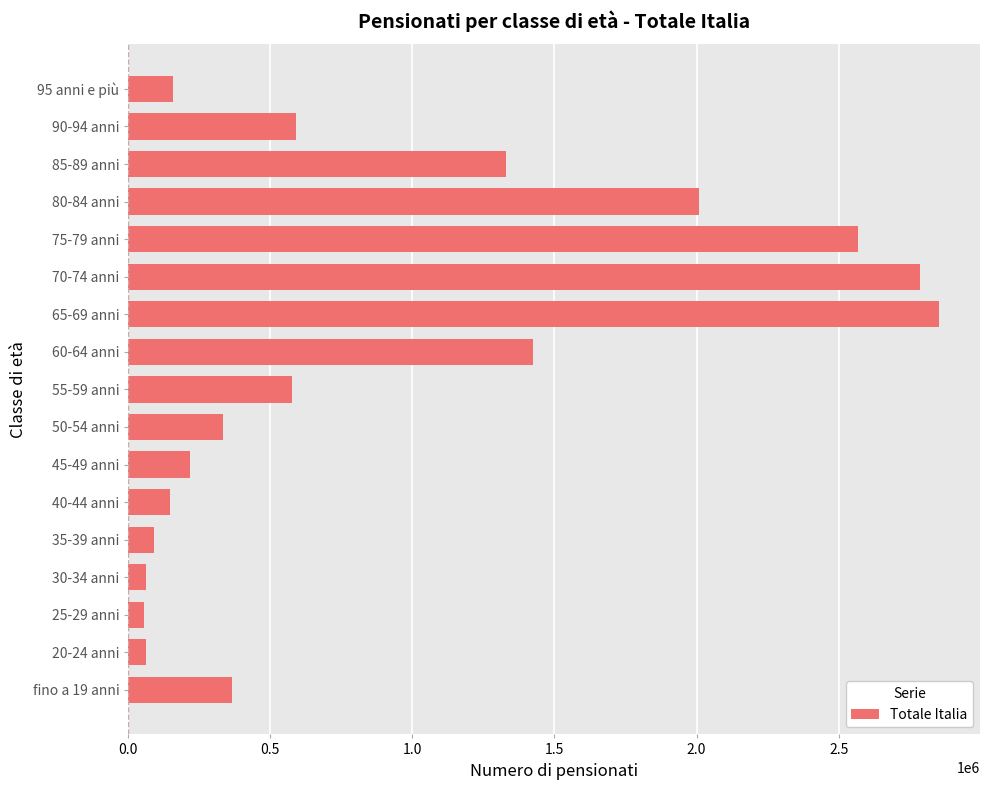

What is the difference between the maximum and minimum values?

2799052